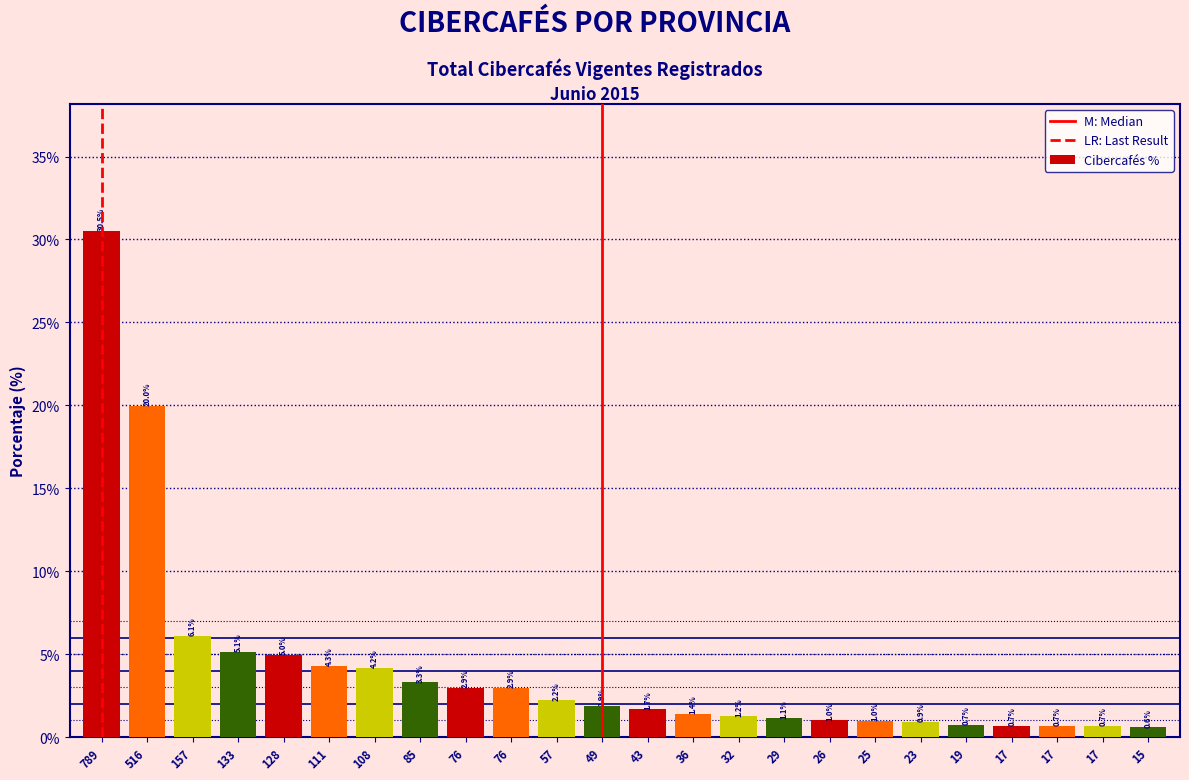

How many values are below 1?

7